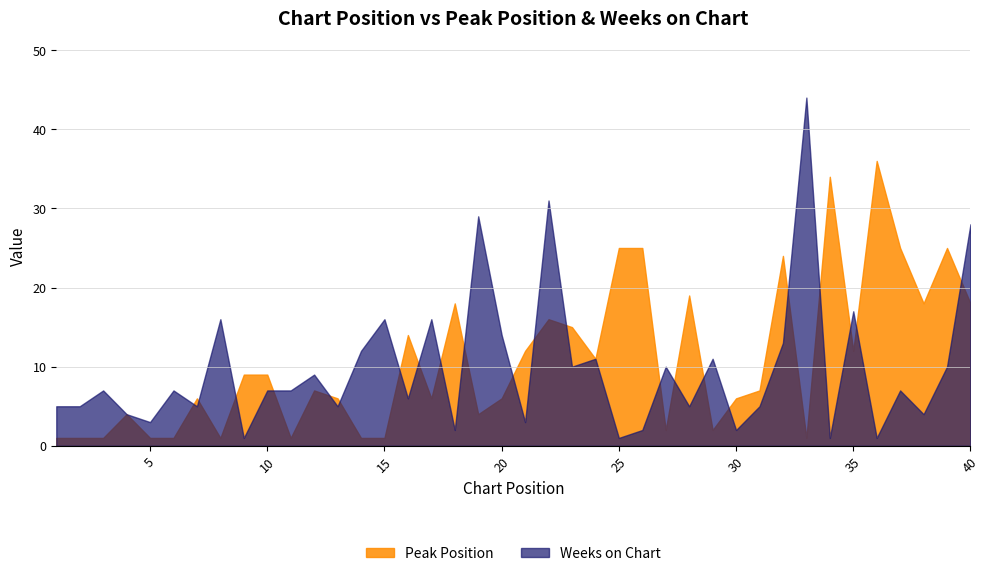

Which category has the highest value across all series?

33